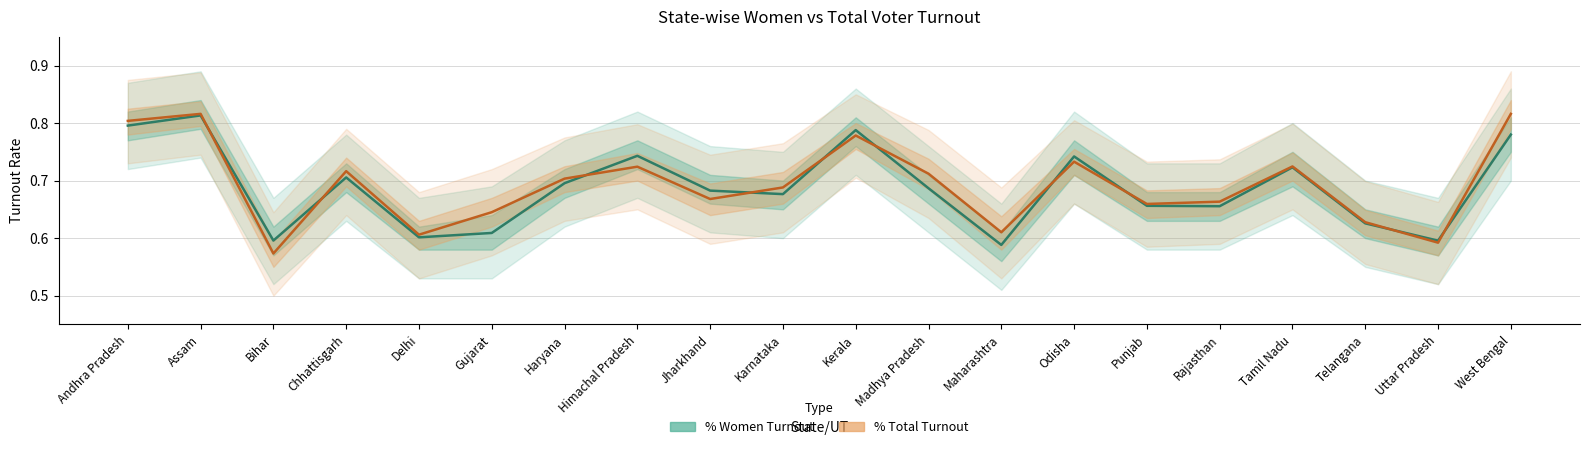

Where is the first local minimum for % Women Turnout?

Bihar